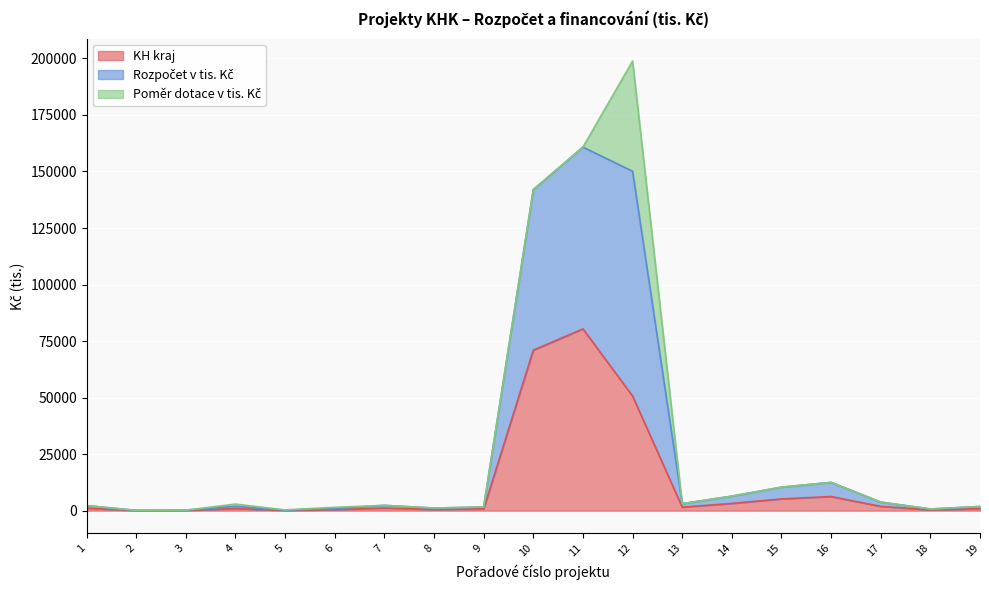

Is the value of Rozpočet v tis. Kč at 3 greater than the value of KH kraj at 8?

No